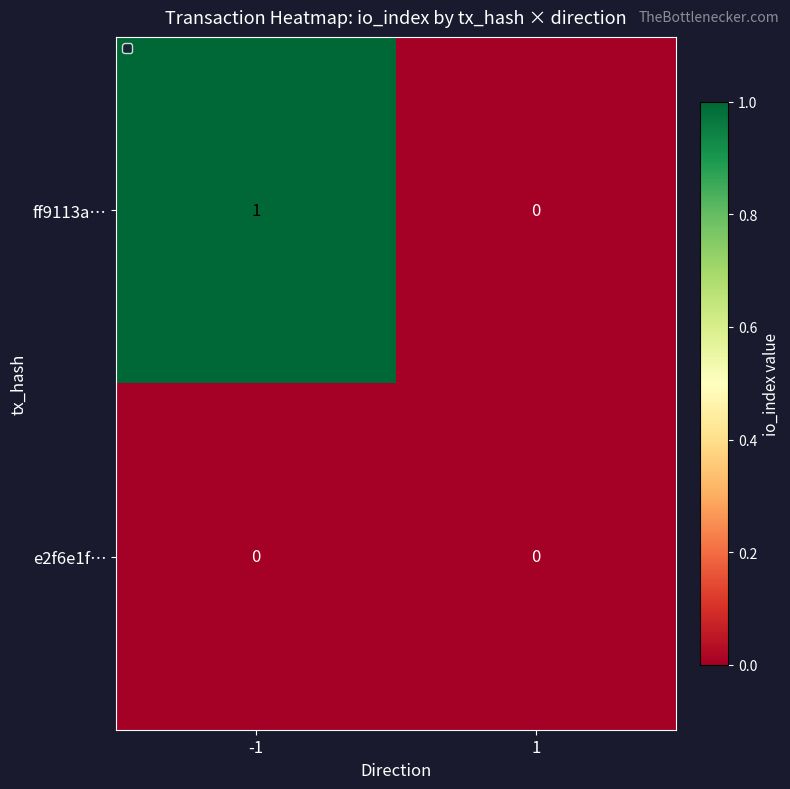

How many data points does each series have?

2